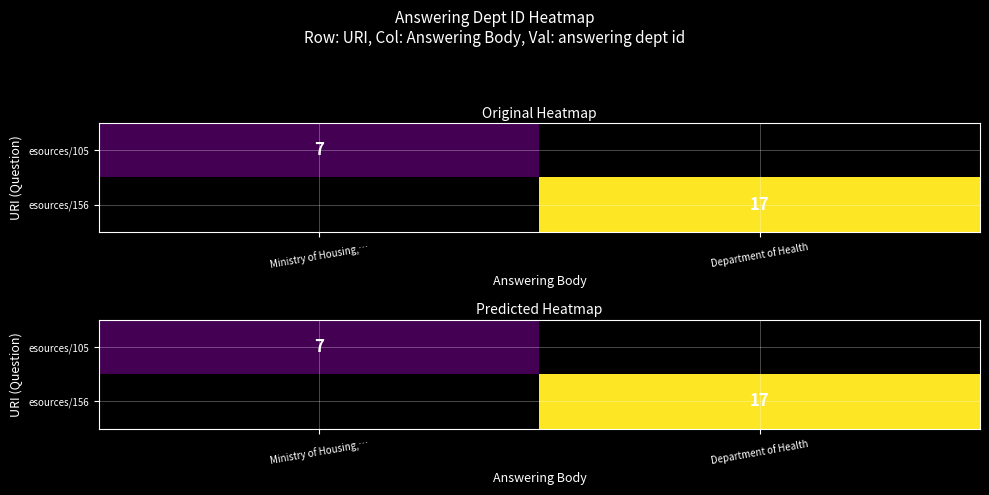

Is it true that esources/156 equals 17.0 at Department of Health?

True